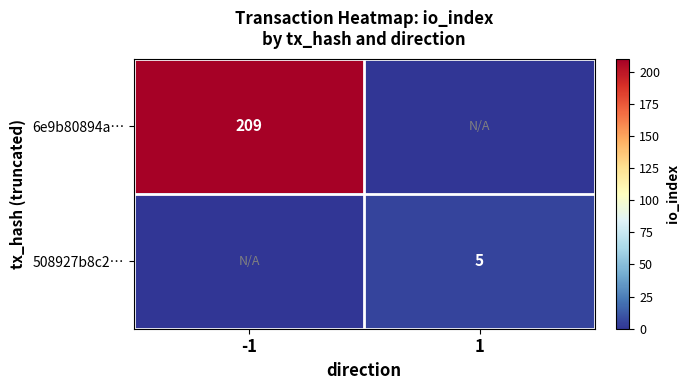

At how many categories does at least one series exceed 111?

1